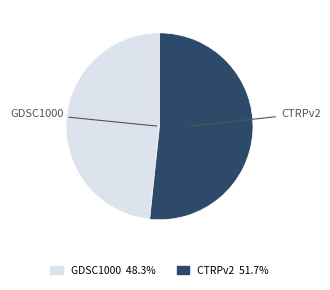

The GDSC1000 slice represents 36% of the pie. True or false?

False